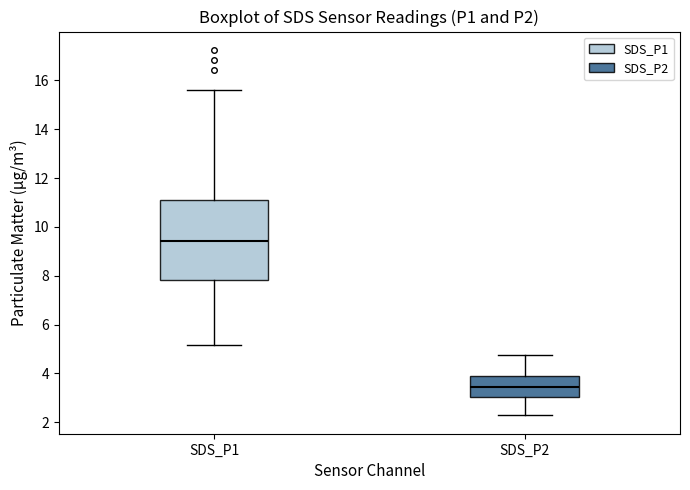

Which box has the highest median line?

SDS_P1